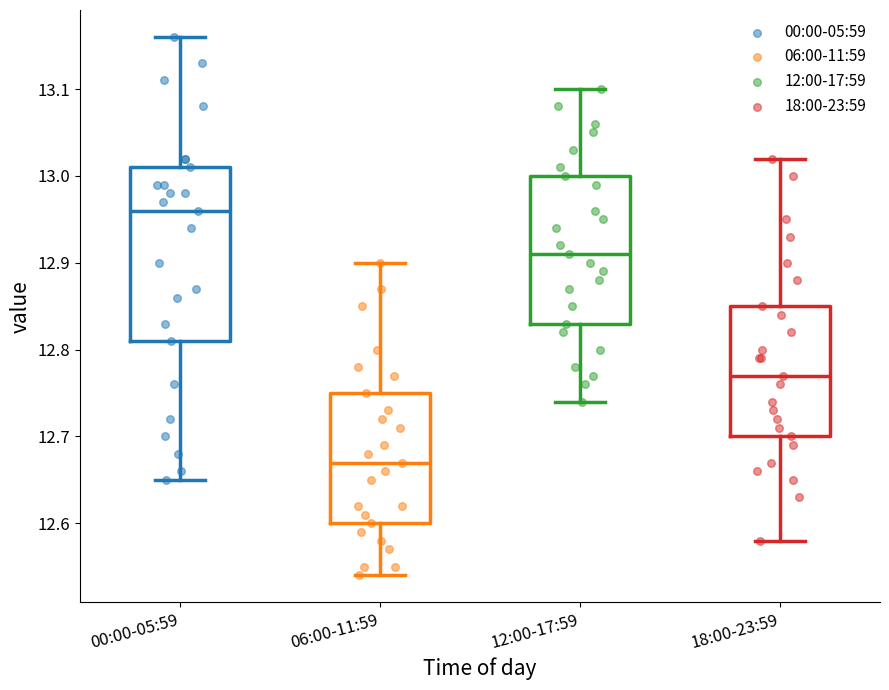

Reading left to right, transcribe this box plot: for each box, give where its median line is, the range the box spans, and where its two whiskers end, as read against the y-axis. The values are not printed on the chart, so give them approximately, as read against the axis.

00:00-05:59: median 12.96, box 12.81 to 13.01, whiskers 12.65 to 13.16
06:00-11:59: median 12.67, box 12.60 to 12.75, whiskers 12.54 to 12.90
12:00-17:59: median 12.91, box 12.83 to 13.00, whiskers 12.74 to 13.10
18:00-23:59: median 12.77, box 12.70 to 12.85, whiskers 12.58 to 13.02